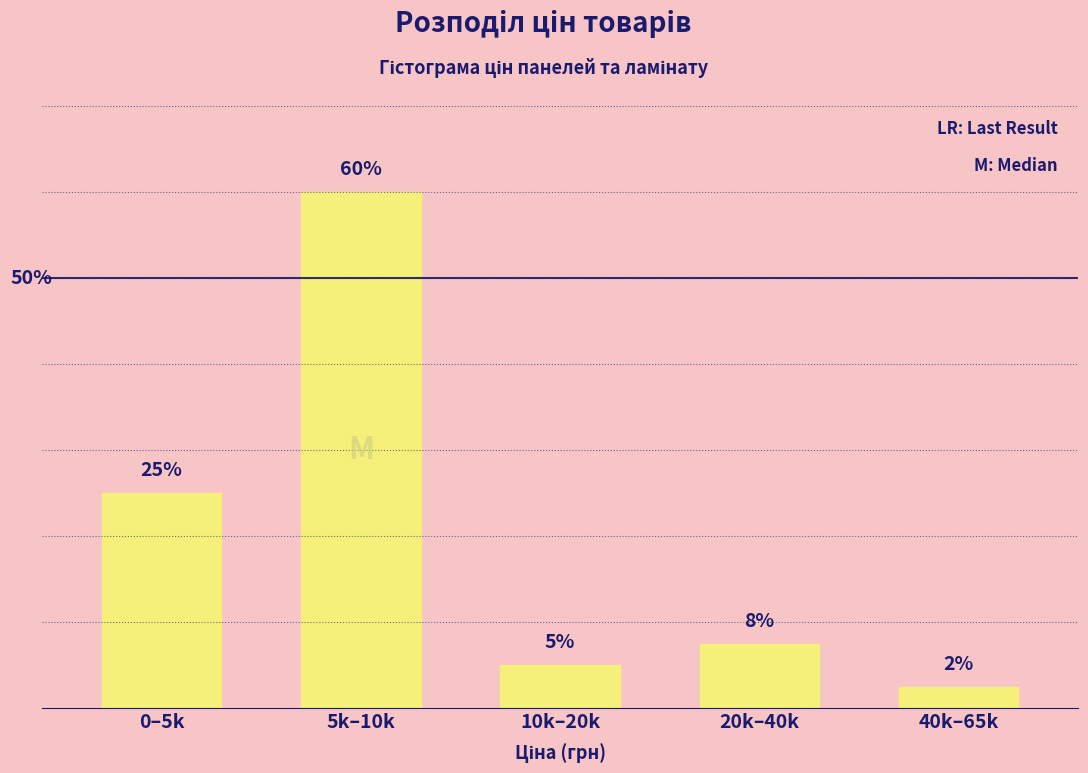

What is the label of the 1st bar from the left?

0–5k